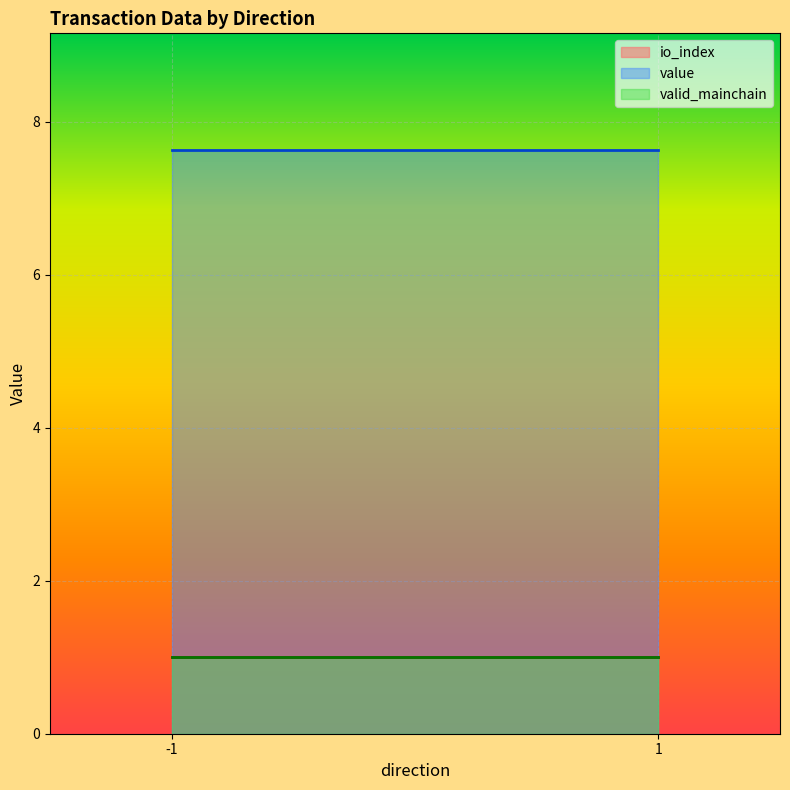

At how many categories does at least one series exceed 4?

2